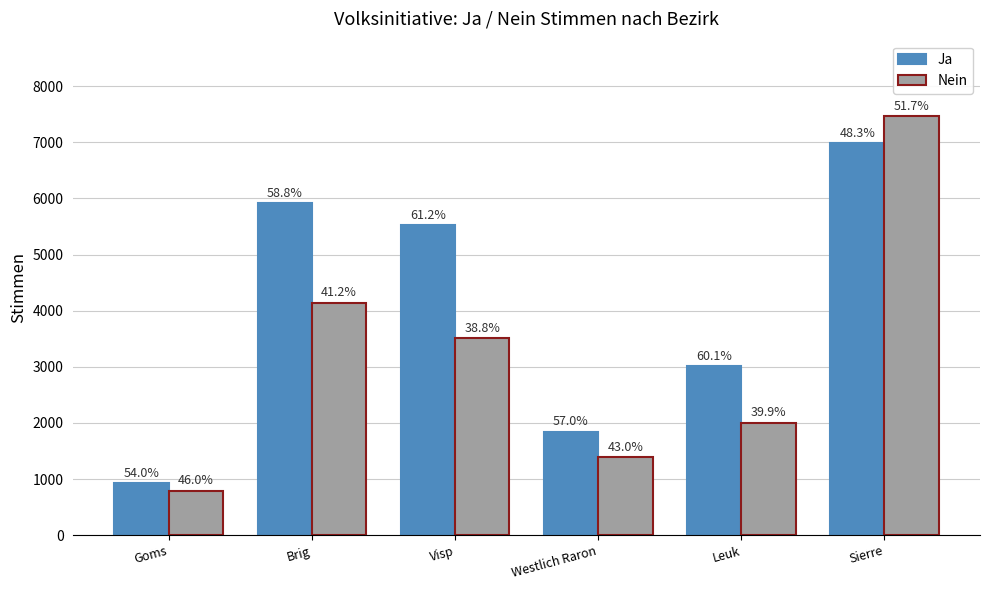

True or false: Ja has a value of 928 at Goms.

True